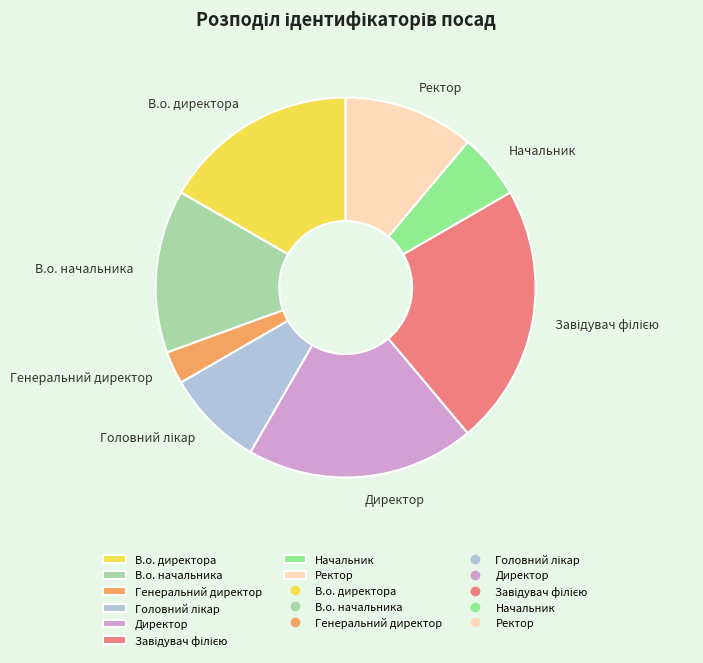

Which slice is the smallest?

Генеральний директор